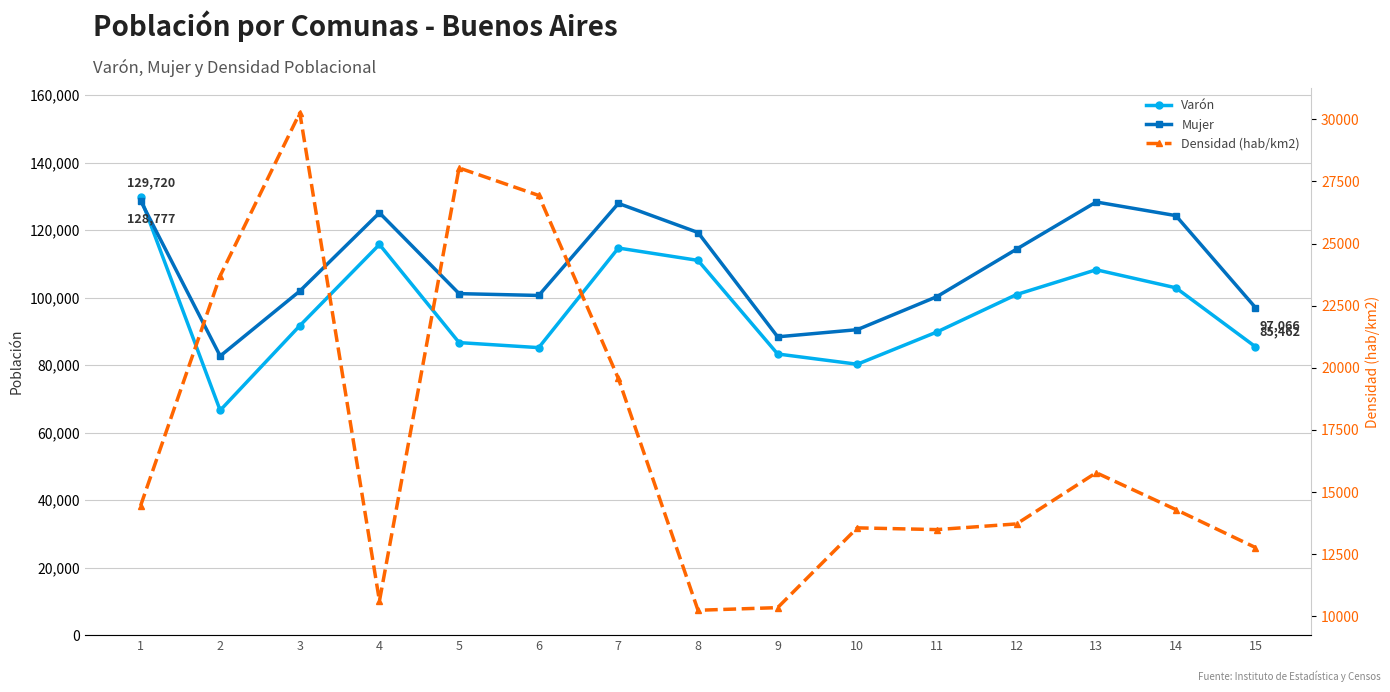

What is the maximum value shown in the chart?

129720.0